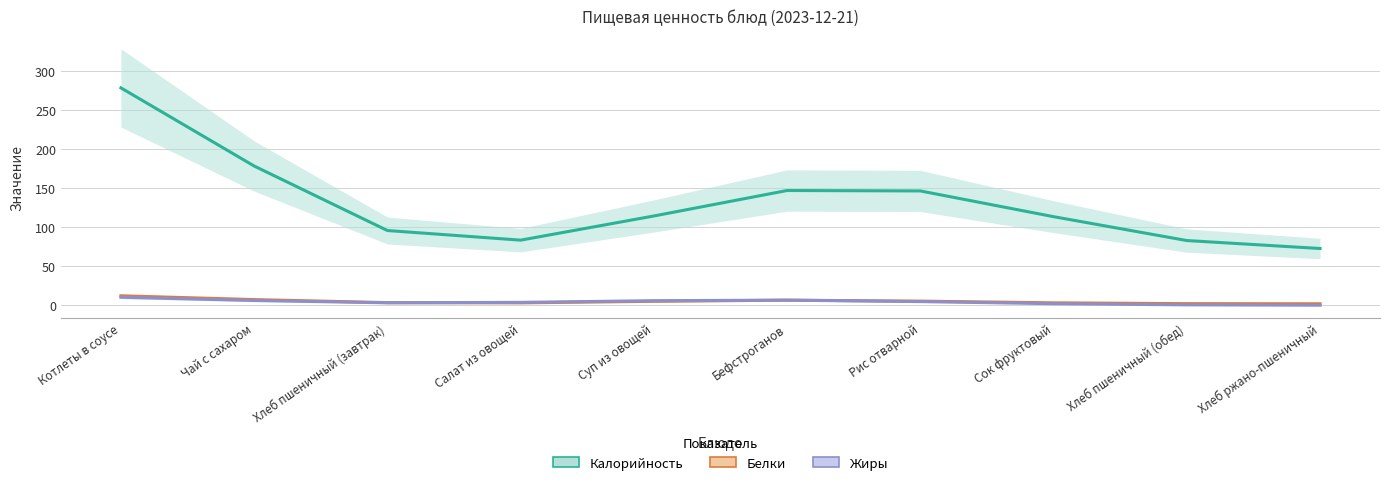

Does the chart have visible grid lines?

Yes